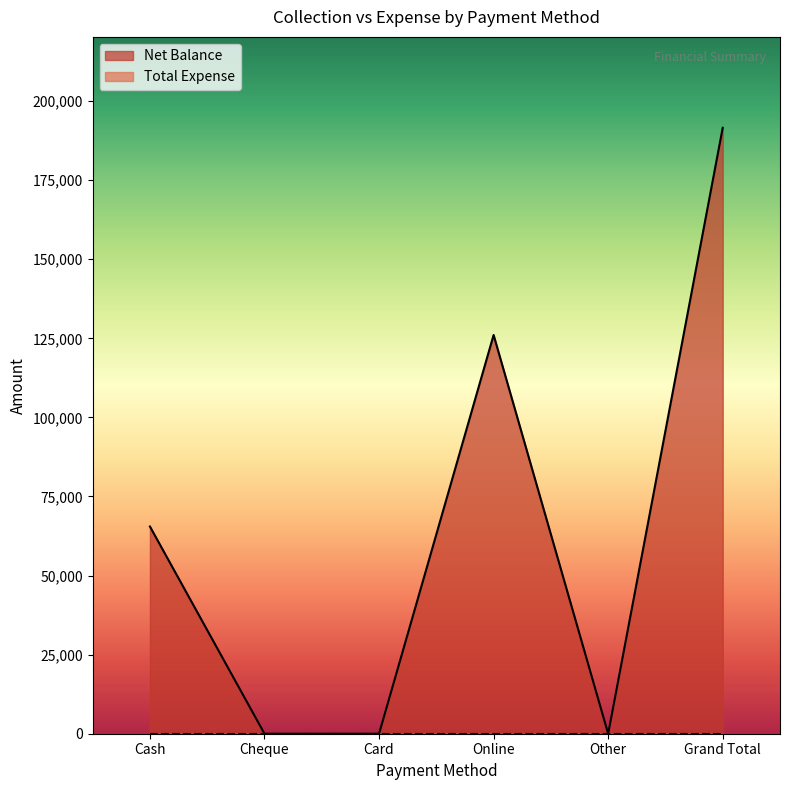

Where does the data first go above 65500?

Online